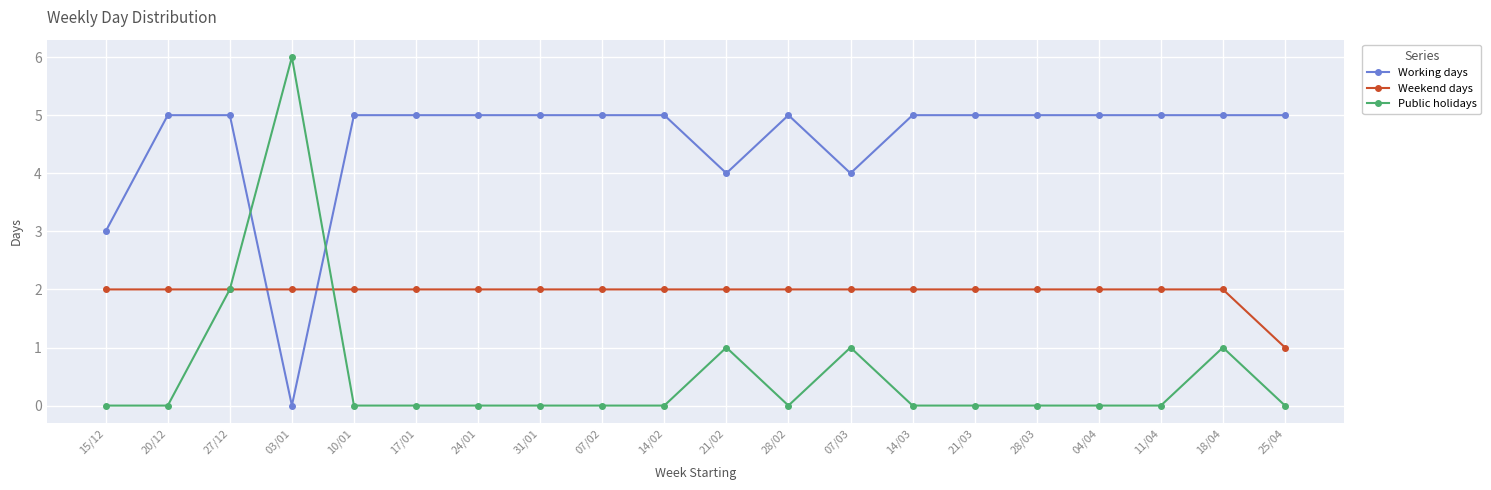

The value of Public holidays at 07/03 is 1. True or false?

True